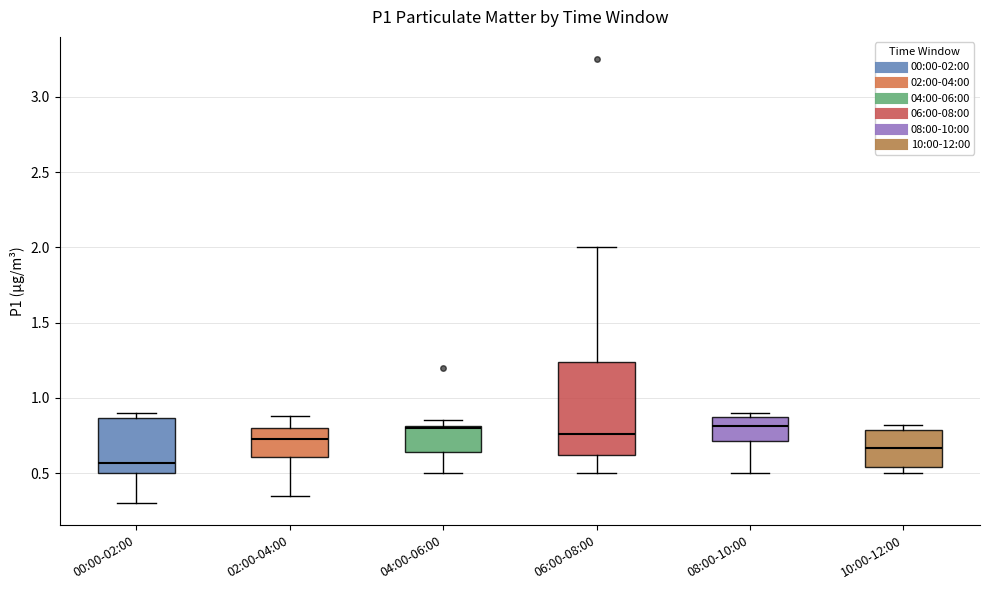

Reading left to right, transcribe this box plot: for each box, give where its median line is, the range the box spans, and where its two whiskers end, as read against the y-axis. The values are not printed on the chart, so give them approximately, as read against the axis.

00:00-02:00: median 0.55, box 0.50 to 0.85, whiskers 0.30 to 0.90
02:00-04:00: median 0.75, box 0.60 to 0.80, whiskers 0.35 to 0.90
04:00-06:00: median 0.80, box 0.65 to 0.80, whiskers 0.50 to 0.85
06:00-08:00: median 0.75, box 0.60 to 1.25, whiskers 0.50 to 2.00
08:00-10:00: median 0.80, box 0.70 to 0.85, whiskers 0.50 to 0.90
10:00-12:00: median 0.65, box 0.55 to 0.80, whiskers 0.50 to 0.80 (just above the box's upper edge)